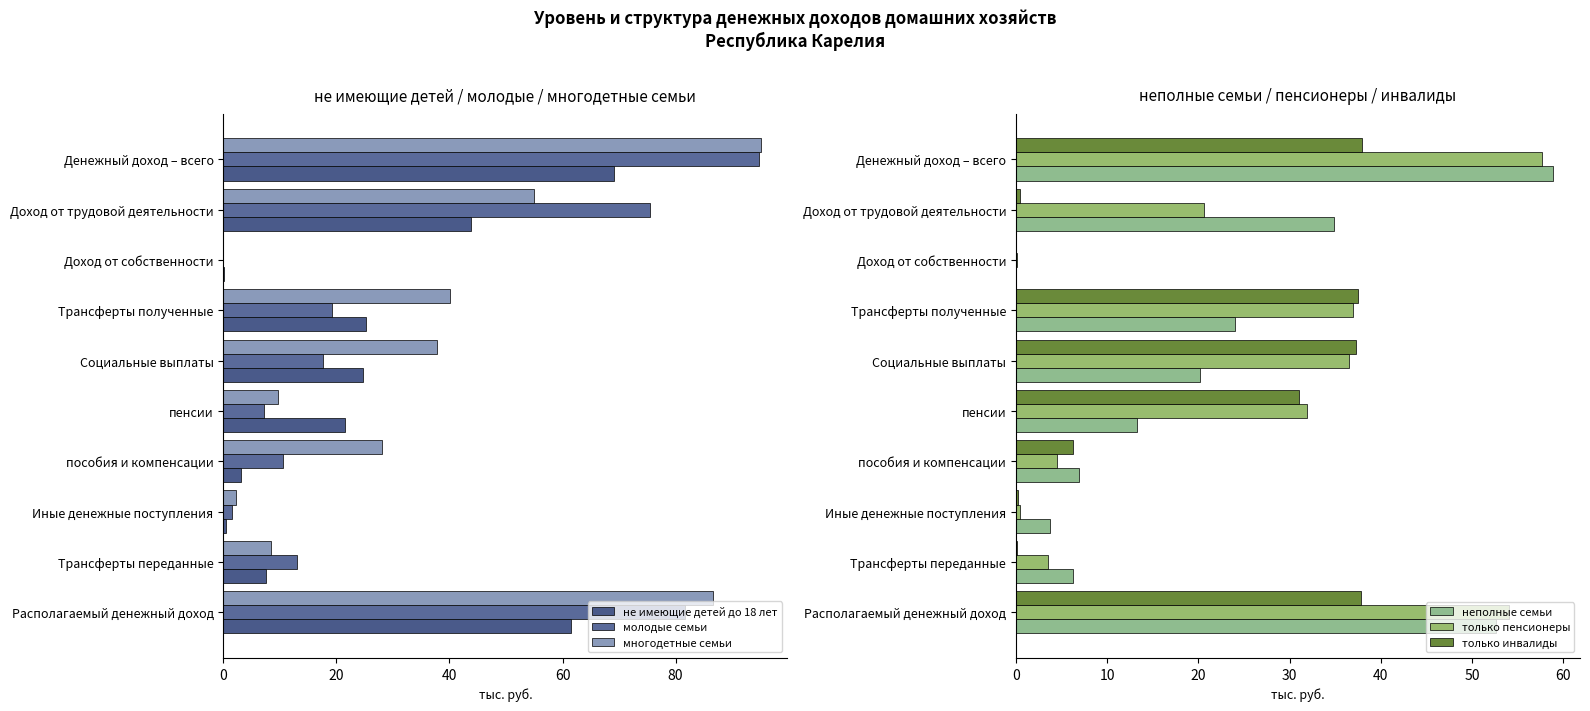

What is the difference between the только пенсионеры values at Социальные выплаты and Трансферты полученные?

0.4